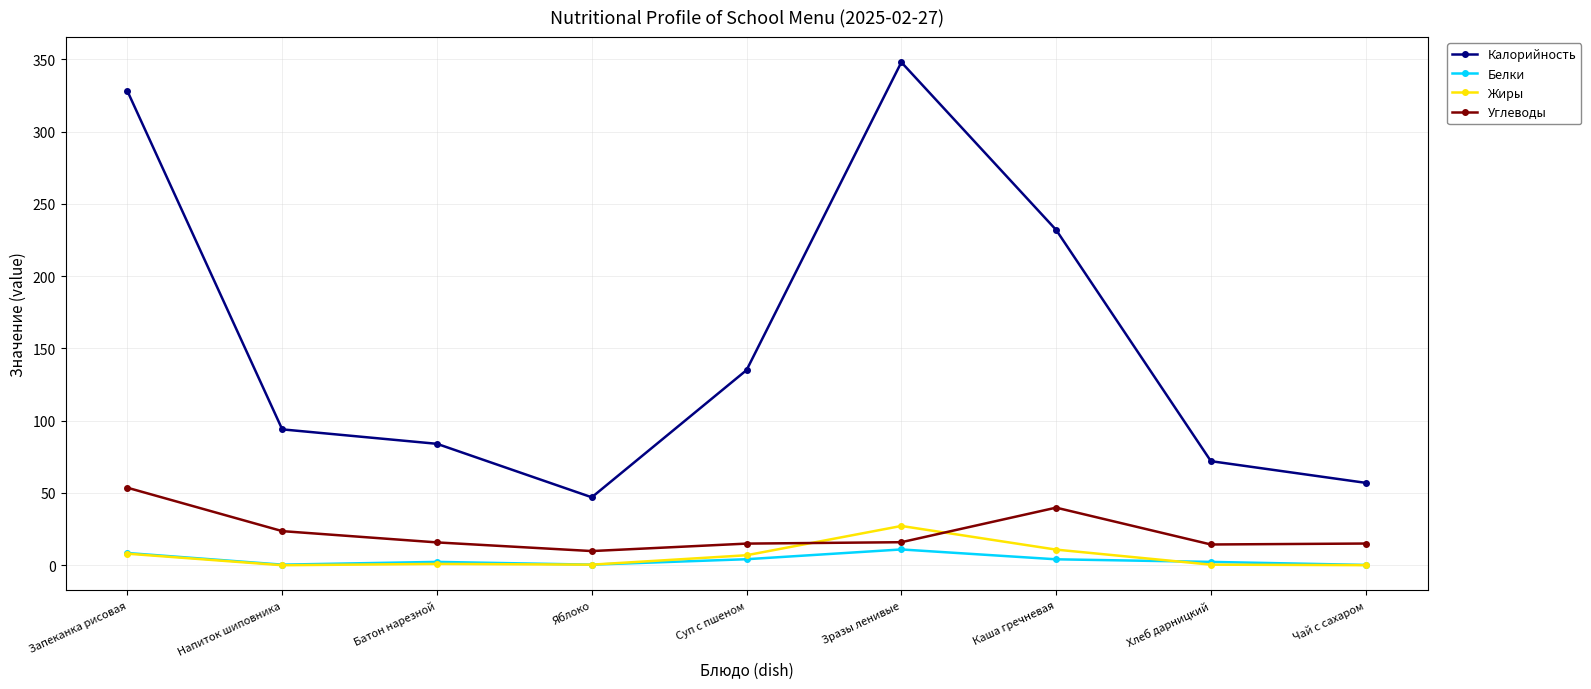

What is the sum of all Жиры values?

54.6